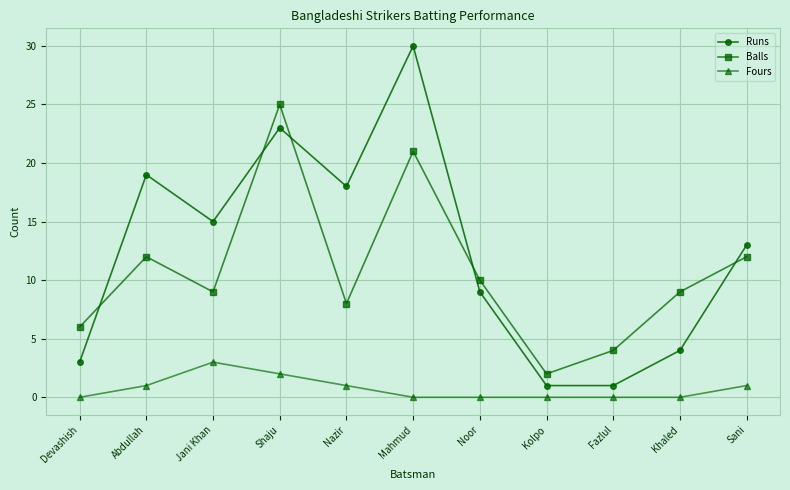

Which series has the largest total across all categories?

Runs